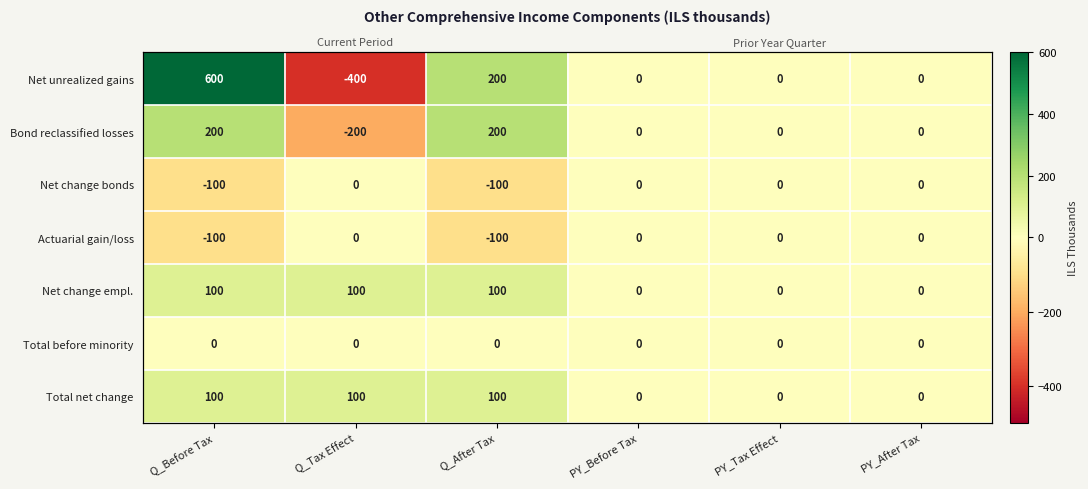

Which series has the largest range (max minus min)?

Net unrealized gains